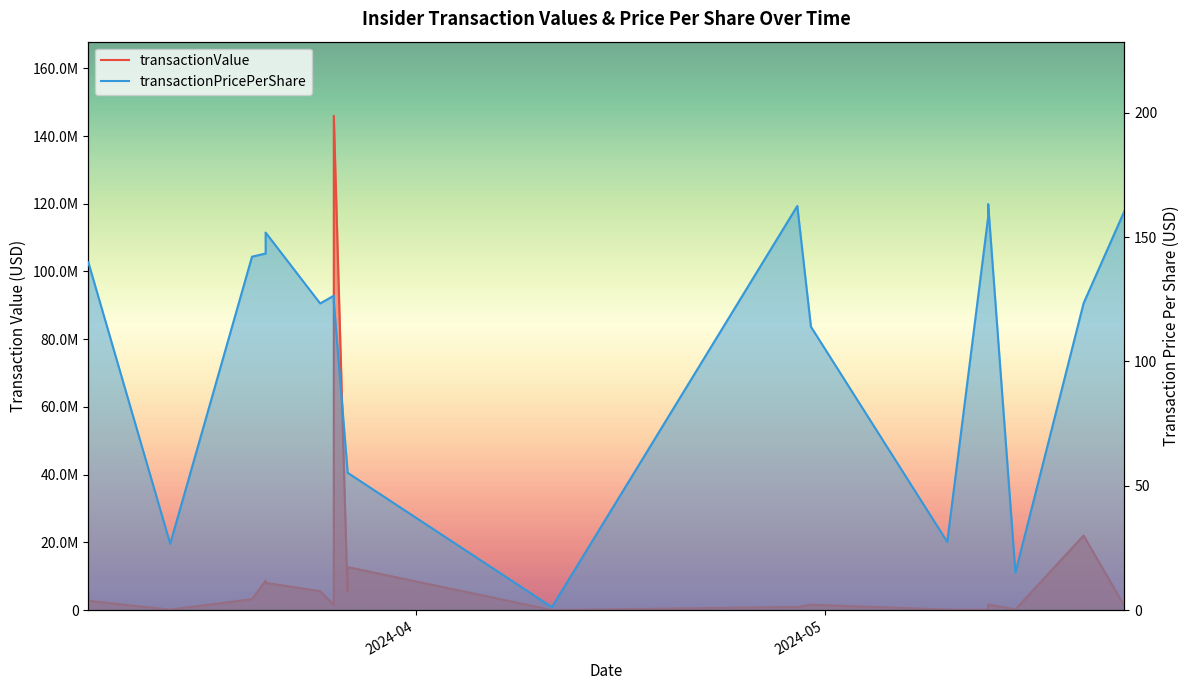

Is it true that transactionPricePerShare equals 33.5 at 6?

False